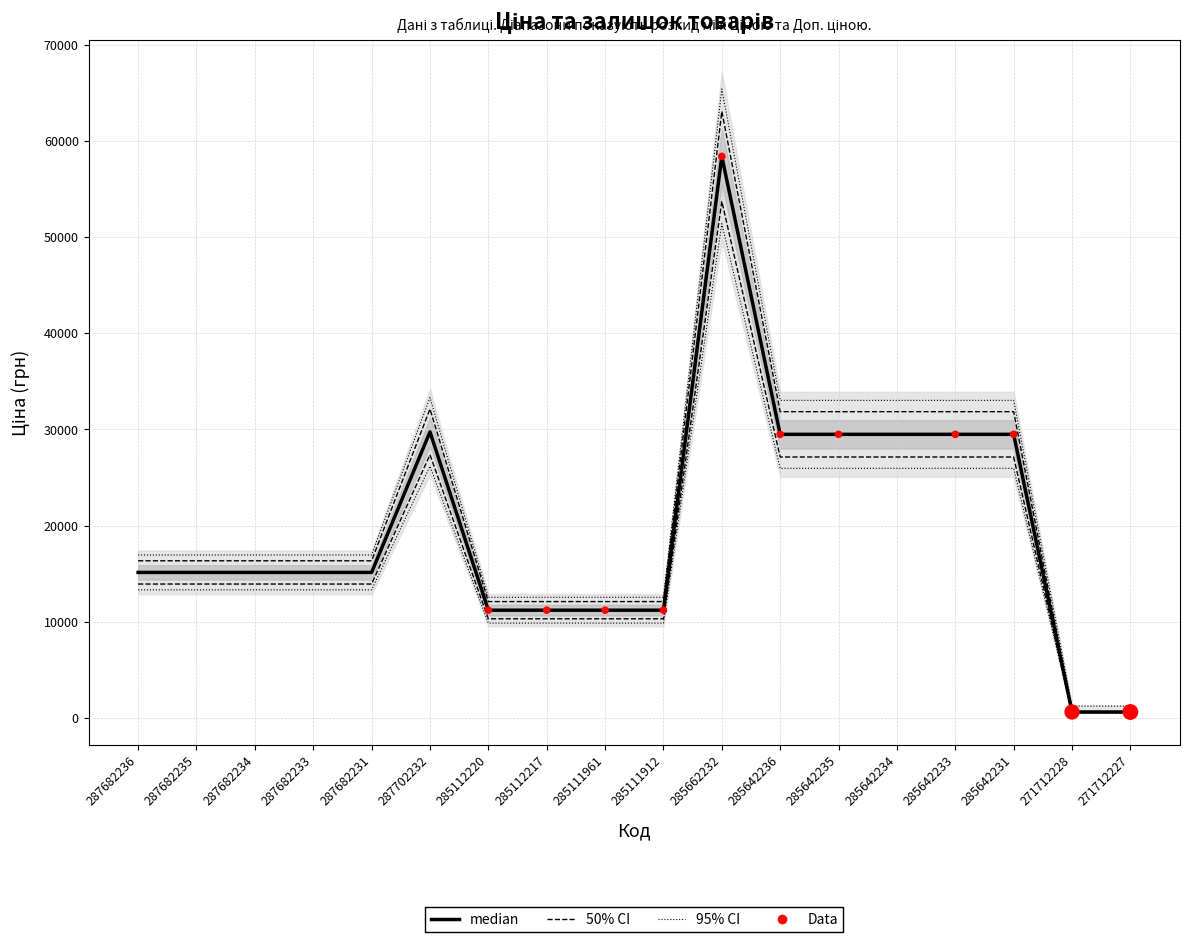

What is the total value across all series at 287682231?

63504.0